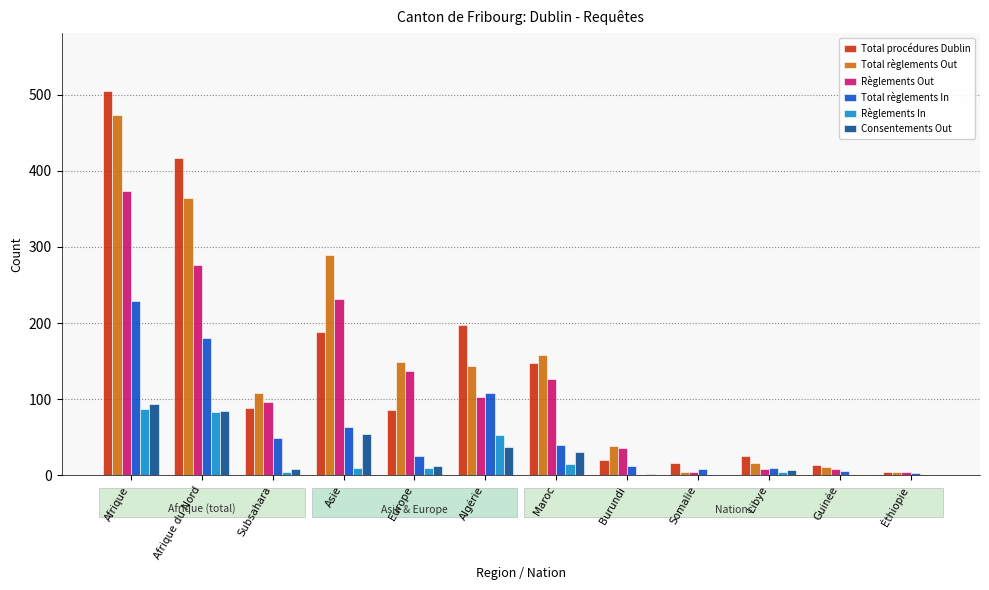

What is the sum of the Total règlements In values at Libye and Guinée?

16